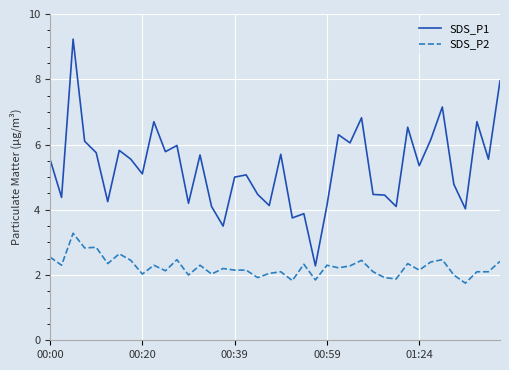

True or false: SDS_P2 and SDS_P1 cross at least once.

False